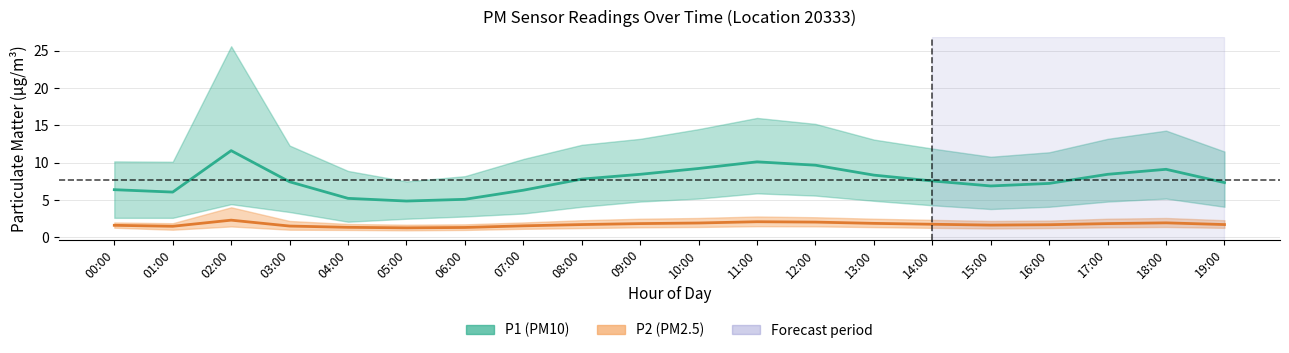

How many categories are shown in the chart?

20